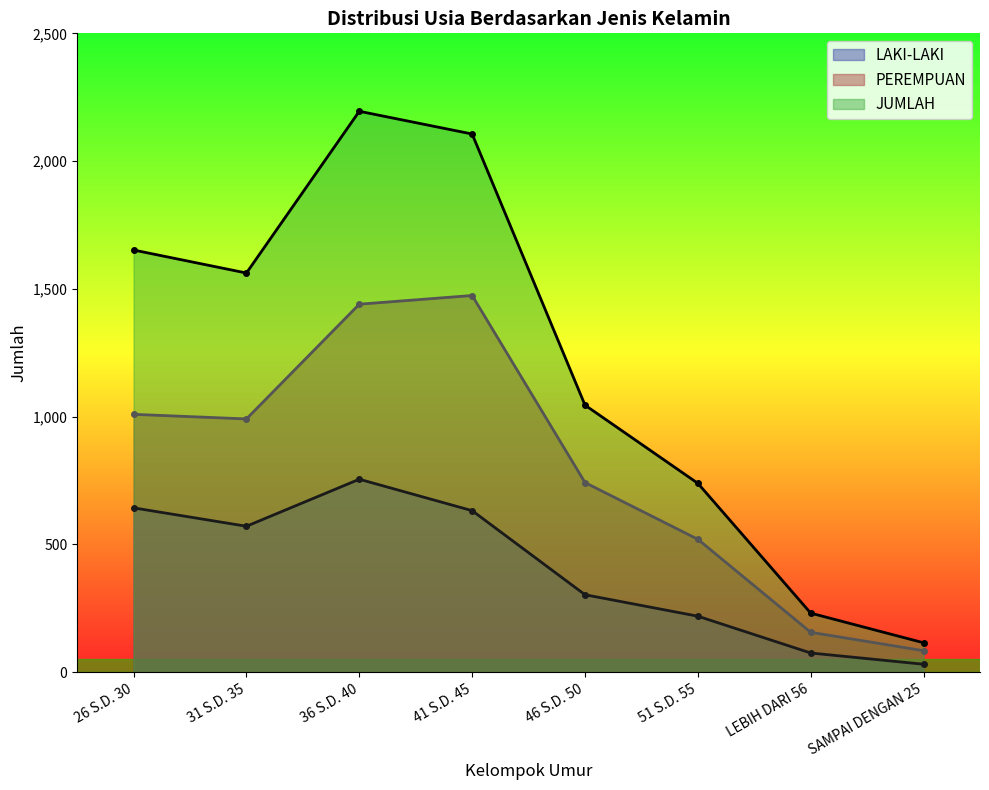

Read the PEREMPUAN value at 31 S.D. 35, to the nearest 100.

1000